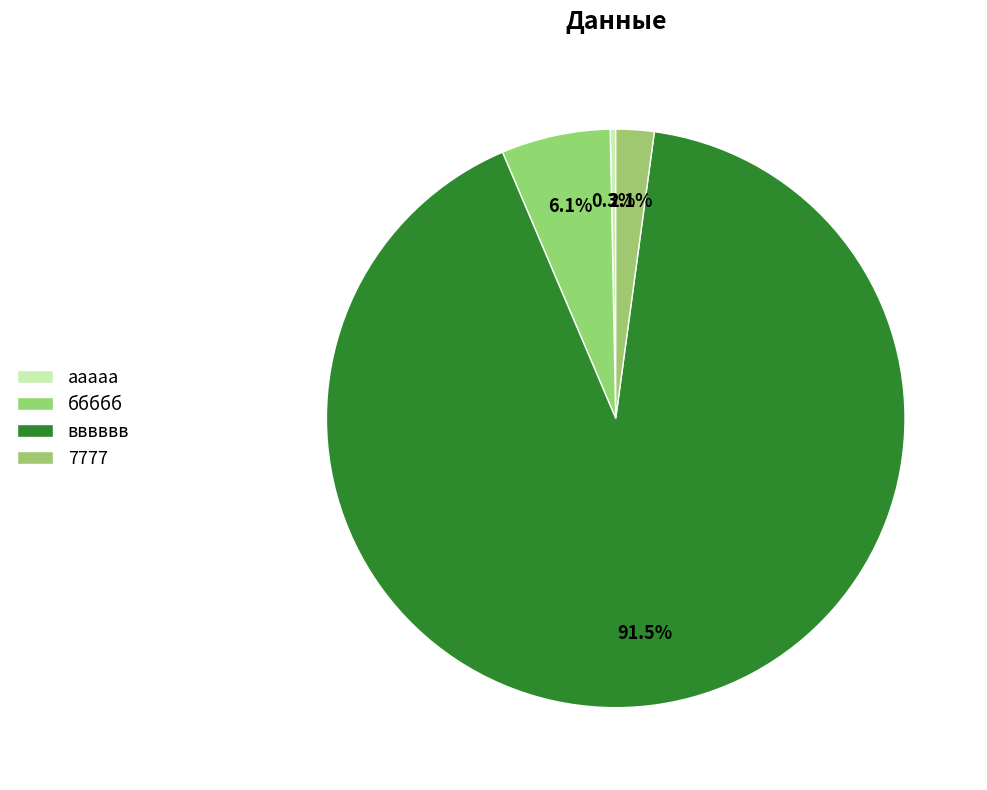

Which category has the smallest portion of the pie?

ааааа